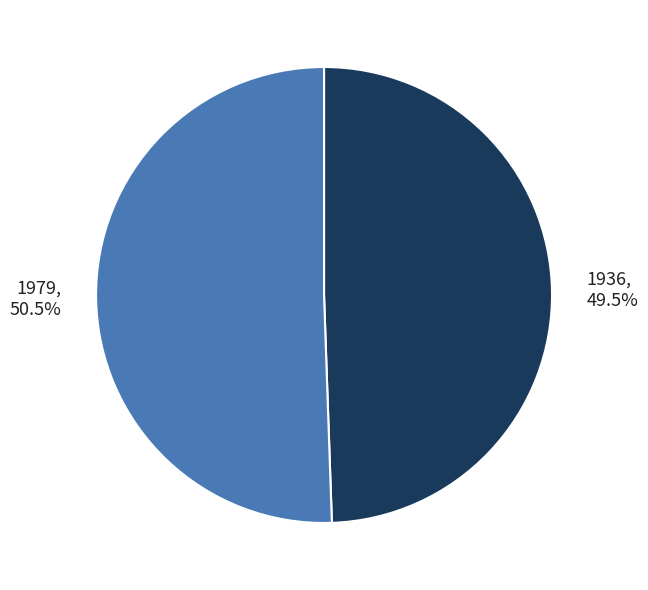

How many slices are in this pie chart?

2